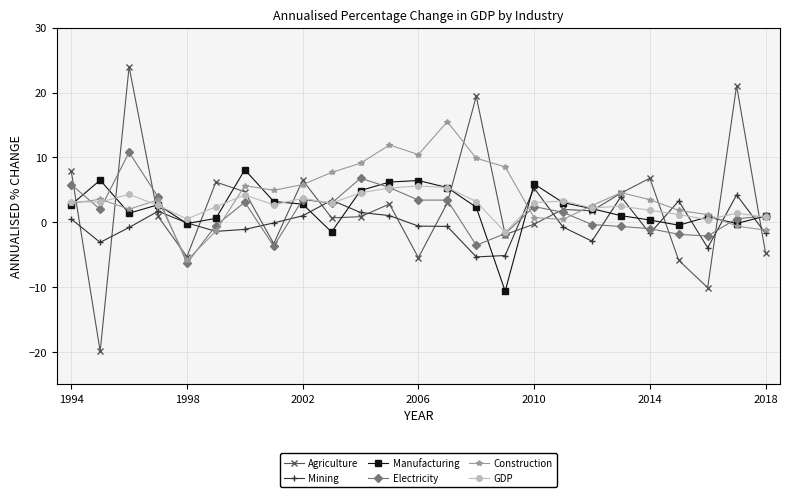

What is the highest value of the Construction series?

15.5